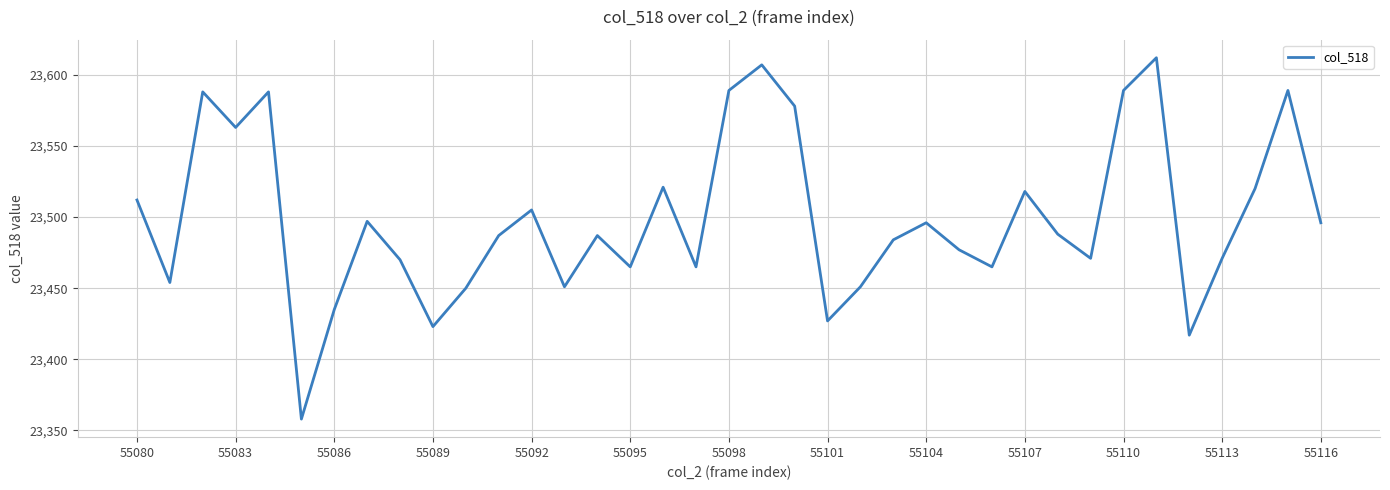

What is the greatest value displayed?

23612